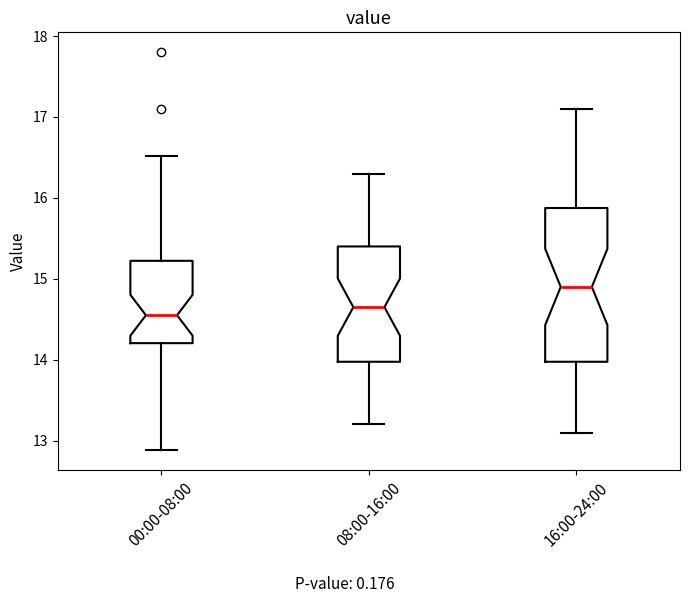

Reading left to right, transcribe this box plot: for each box, give where its median line is, the range the box spans, and where its two whiskers end, as read against the y-axis. The values are not printed on the chart, so give them approximately, as read against the axis.

00:00-08:00: median 14.6, box 14.2 to 15.2, whiskers 12.9 to 16.5
08:00-16:00: median 14.7, box 14.0 to 15.4, whiskers 13.2 to 16.3
16:00-24:00: median 14.9, box 14.0 to 15.9, whiskers 13.1 to 17.1